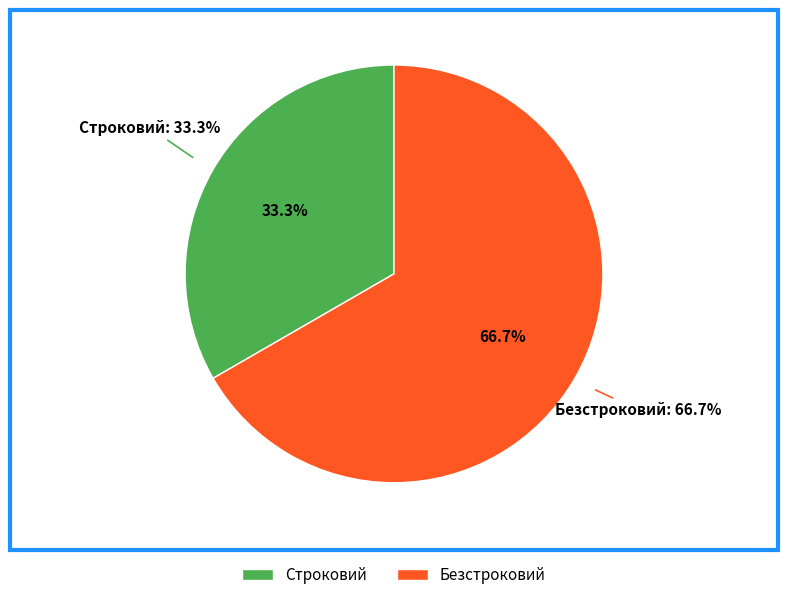

To the nearest percent, what is the difference between the largest and smallest slice percentages?

33%